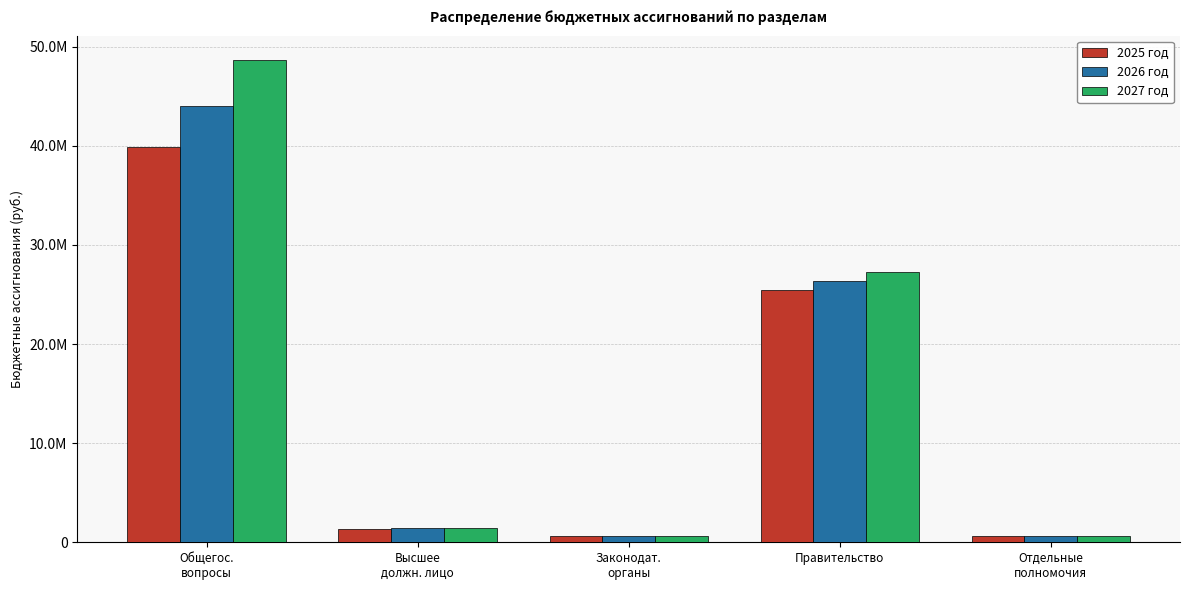

What are all the series names shown in the legend?

2025 год, 2026 год, 2027 год